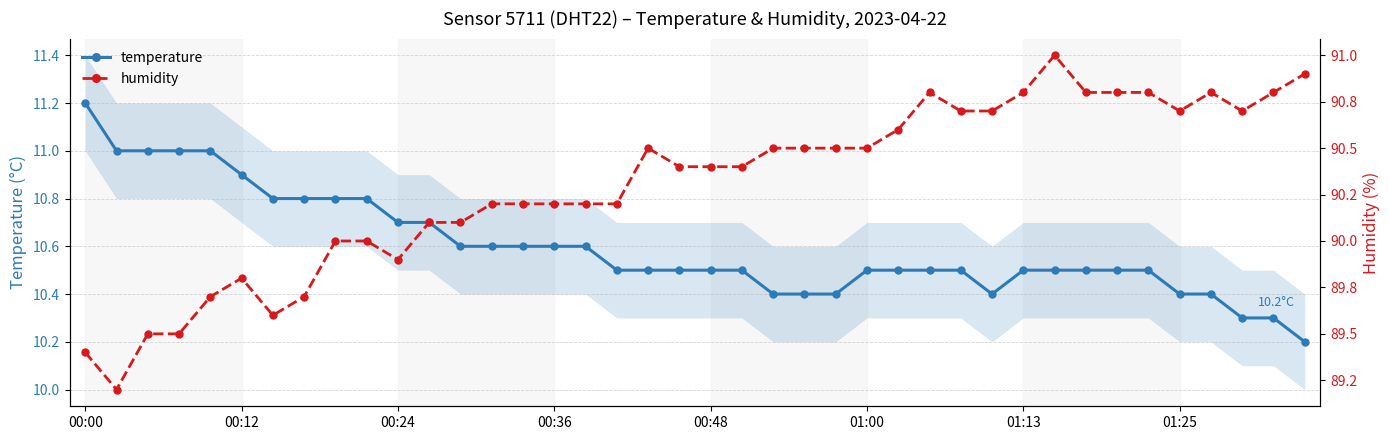

How many data points in humidity are above 90?

29